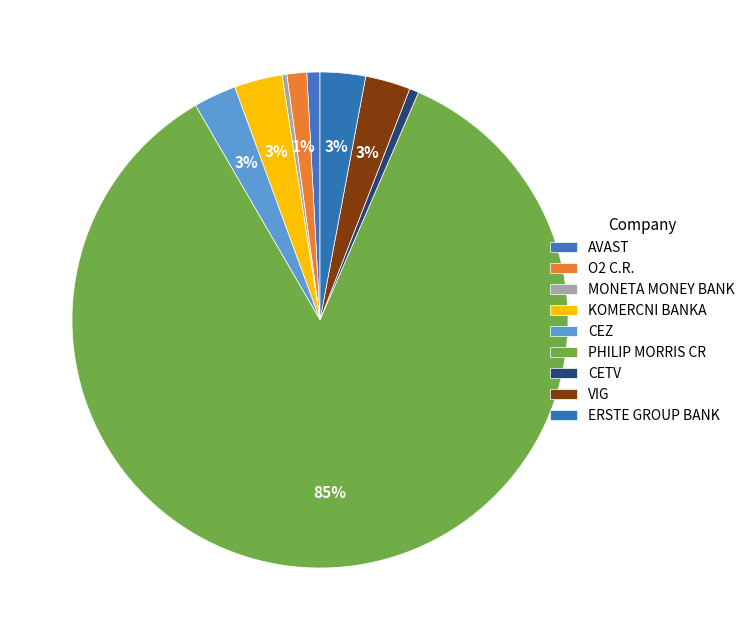

What is the smallest slice in the pie chart?

MONETA MONEY BANK